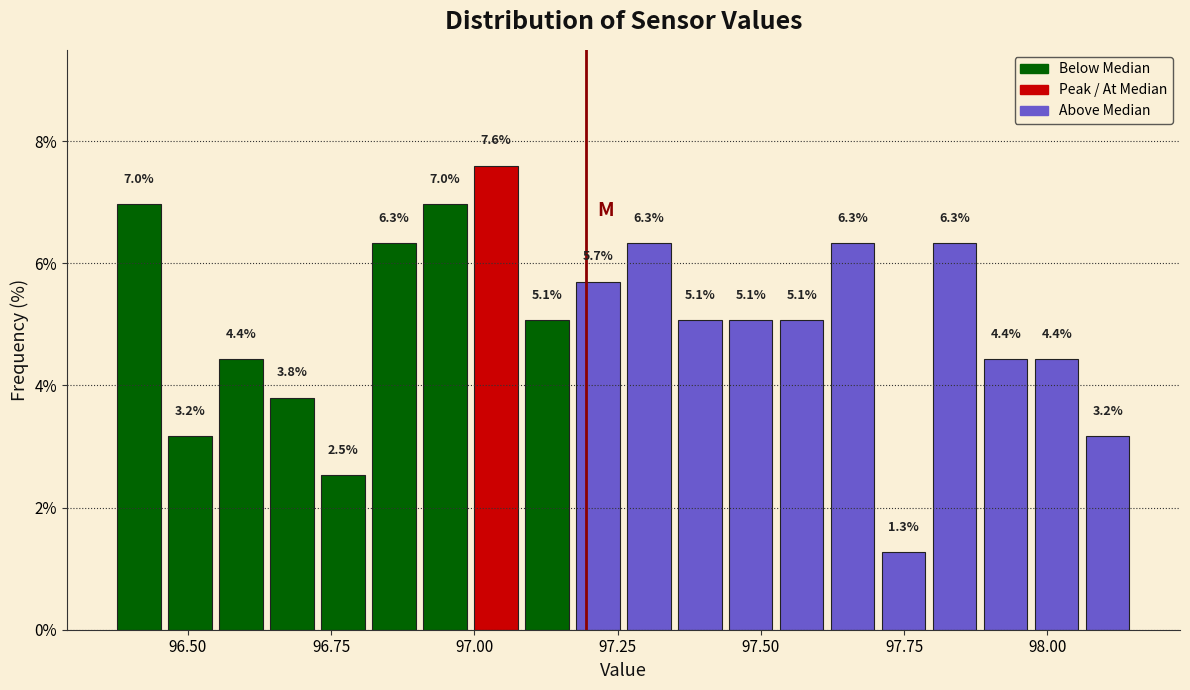

Around what value on the x-axis is the tallest bar? Give the approximate position of its centre, as read against the axis.

97.05